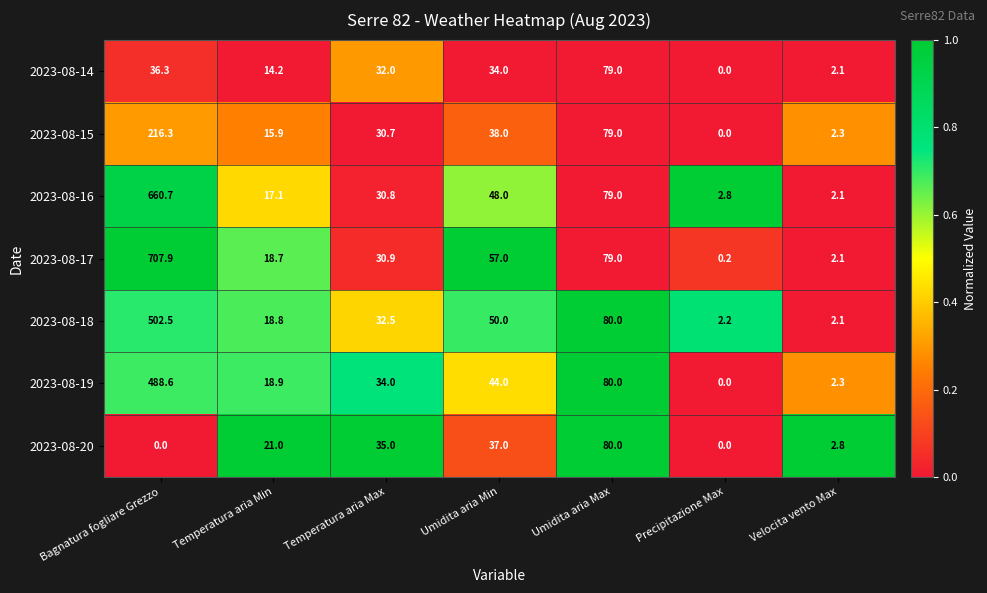

Is it true that 2023-08-16 equals 660.7 at Bagnatura fogliare Grezzo?

True